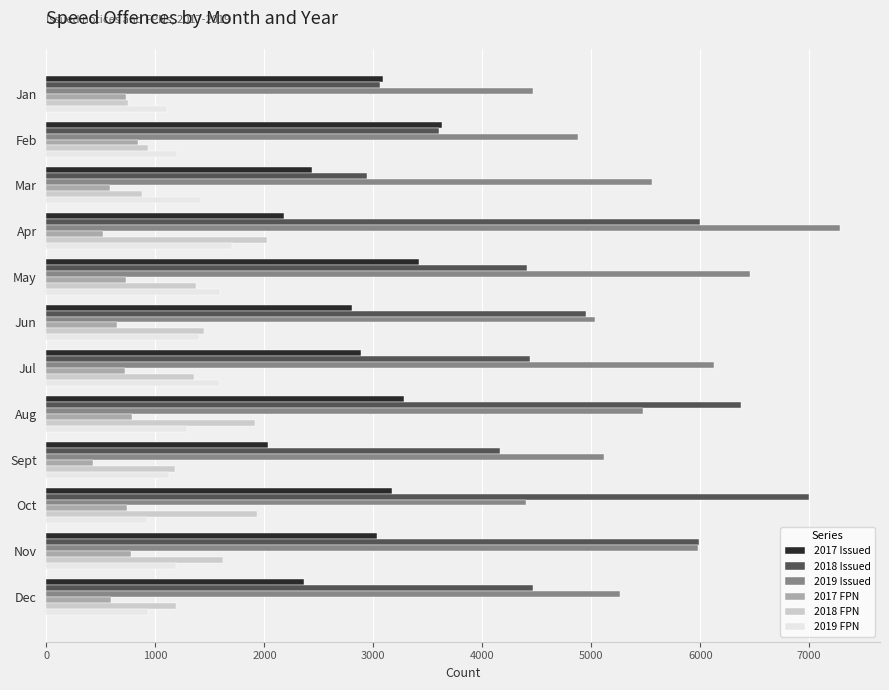

What are all the series names shown in the legend?

2017 Issued, 2018 Issued, 2019 Issued, 2017 FPN, 2018 FPN, 2019 FPN